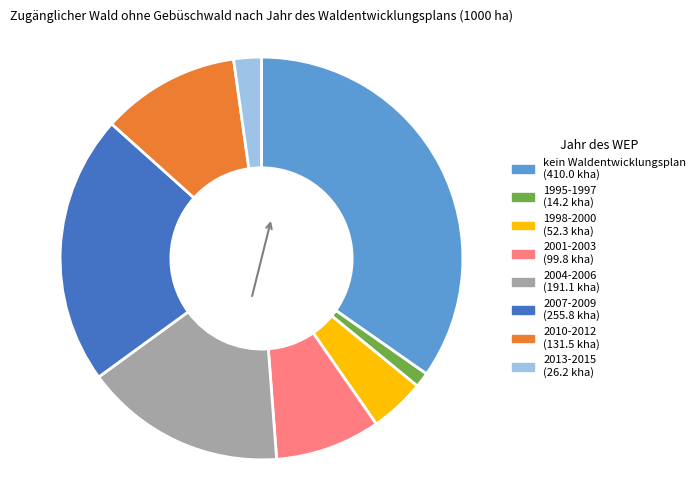

How many slices are in this pie chart?

8